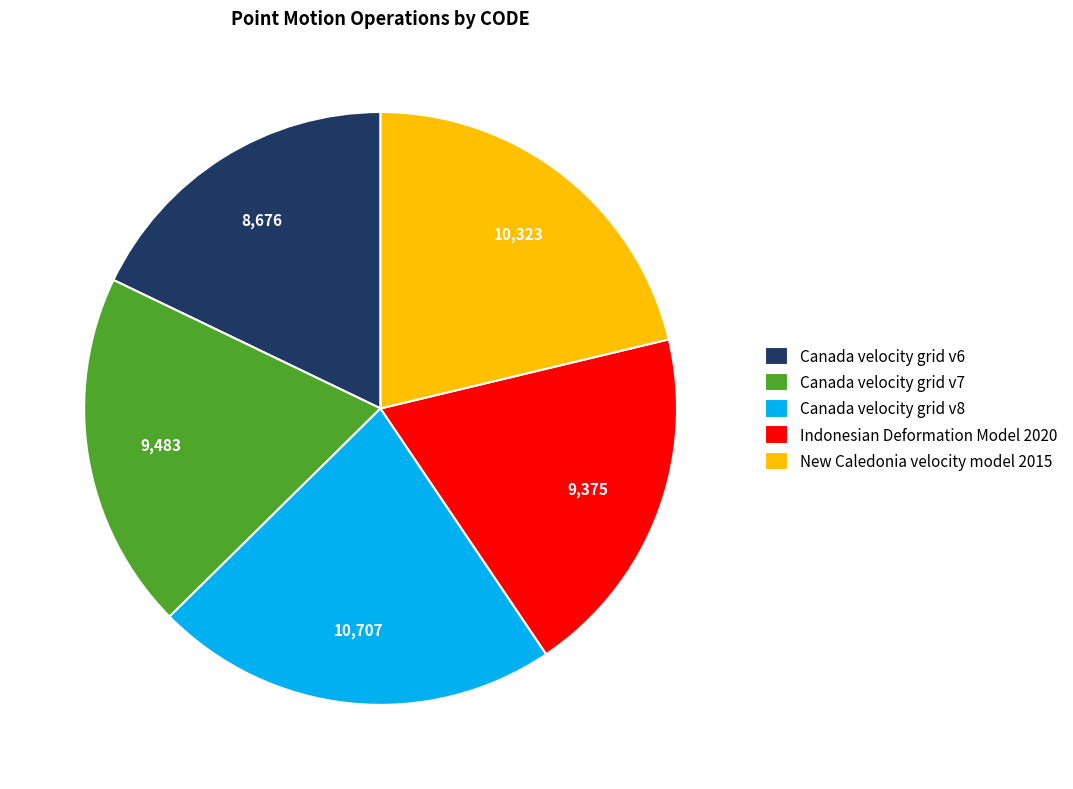

Combined, do Canada velocity grid v8 and Canada velocity grid v6 account for over 50%?

No